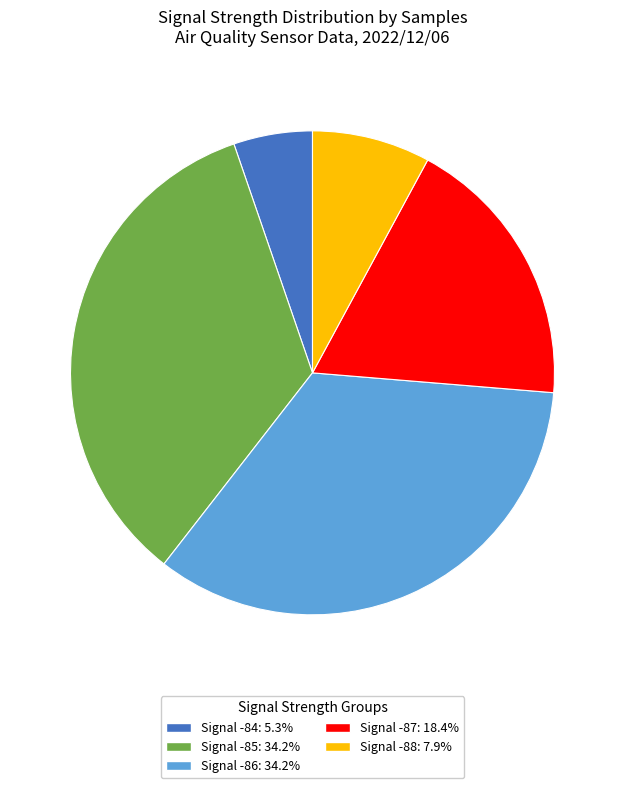

Does any single category account for the majority?

No